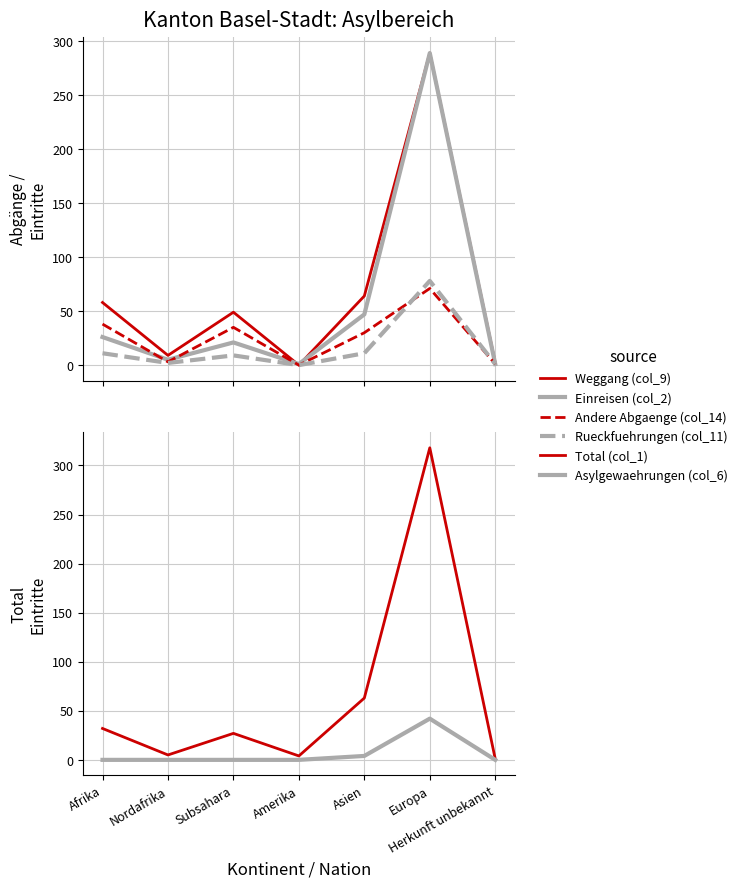

Count the number of data series in this chart.

6